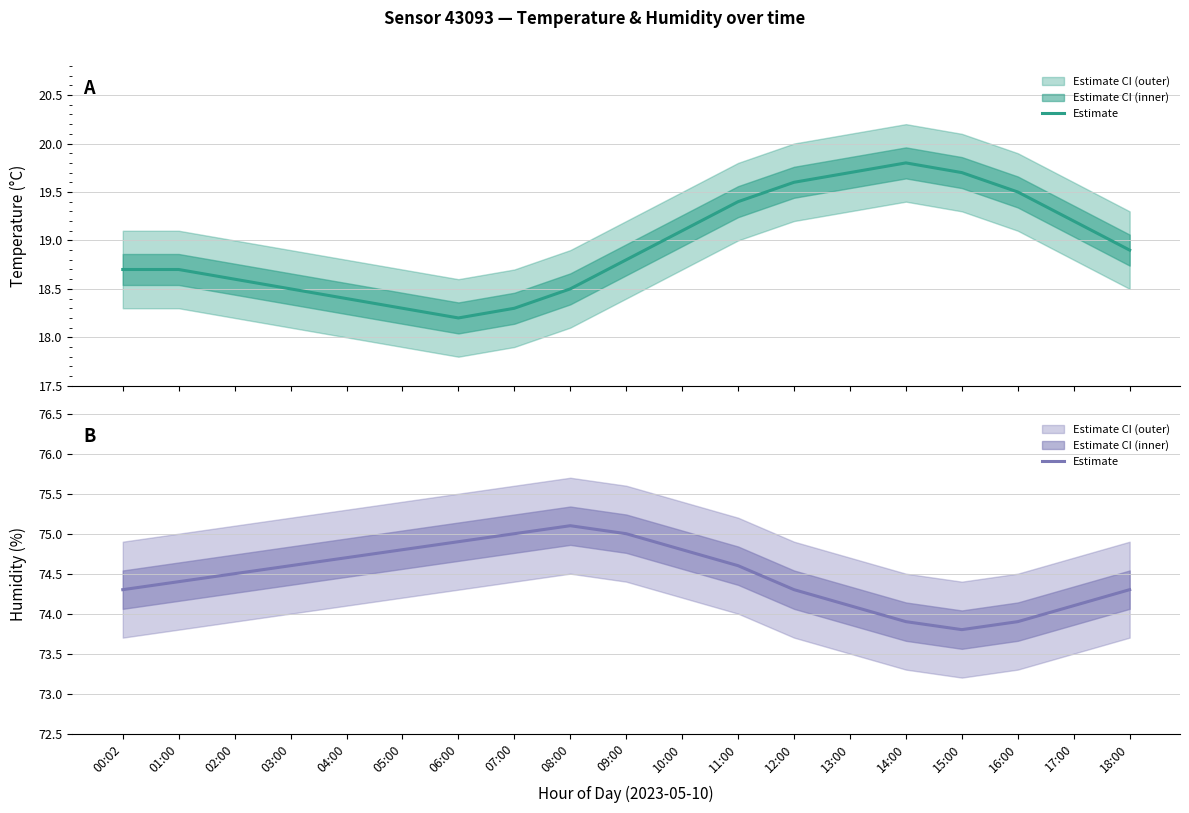

True or false: temperature and humidity intersect in this chart.

False